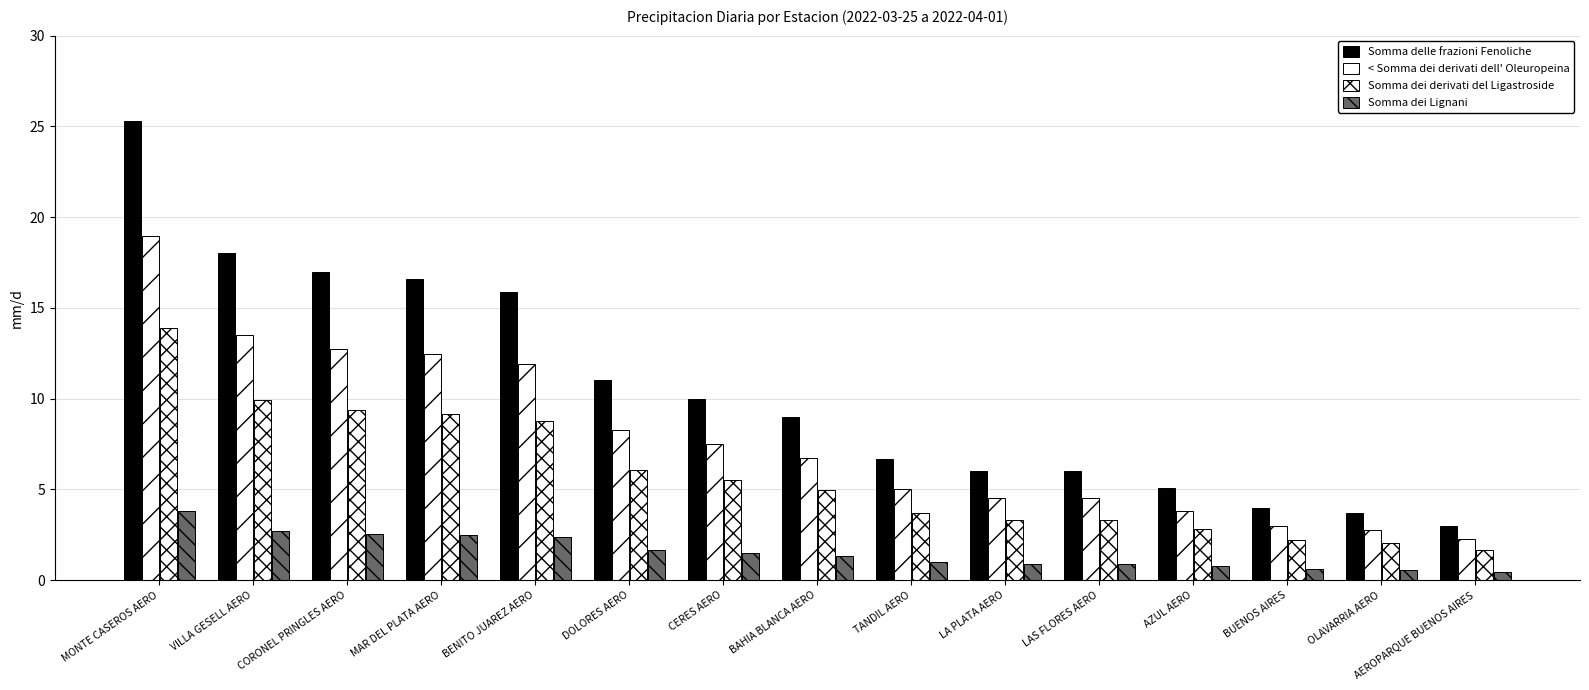

Count the number of data series in this chart.

4